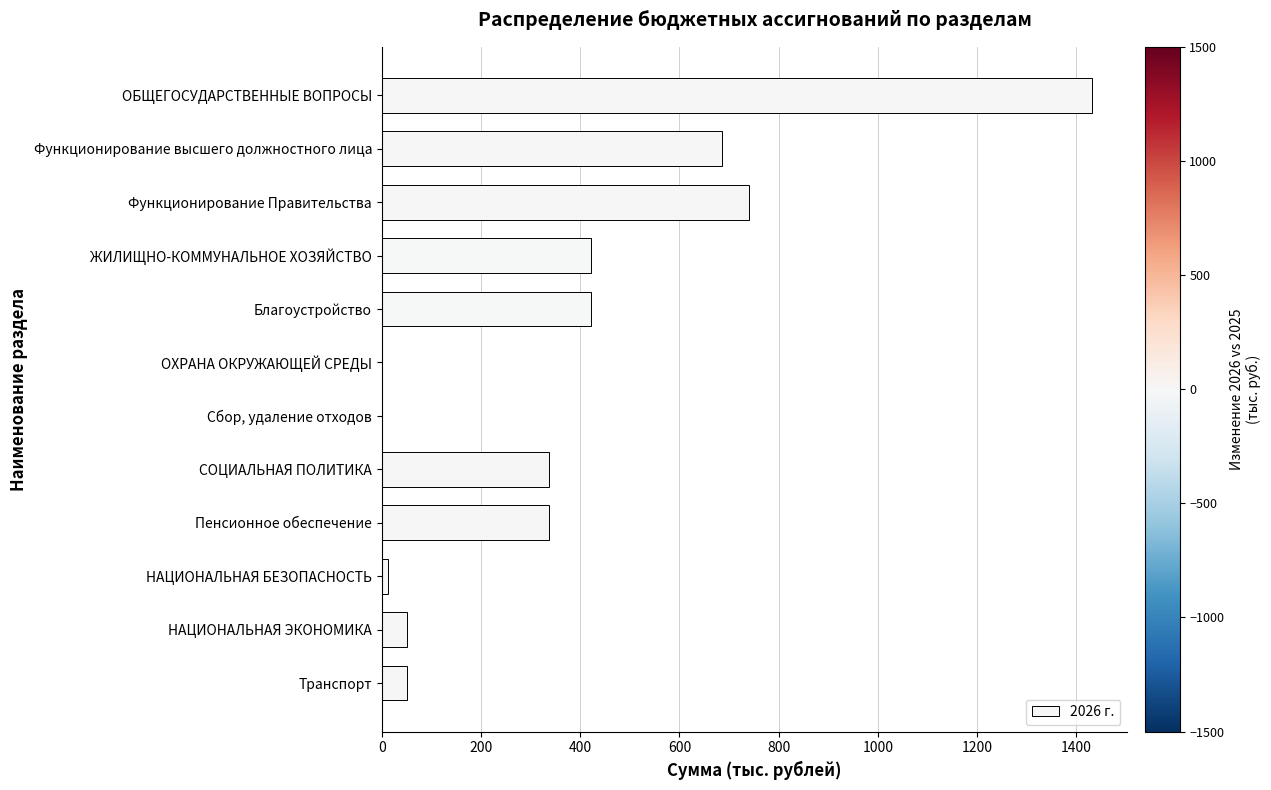

Are the bars horizontal?

Yes